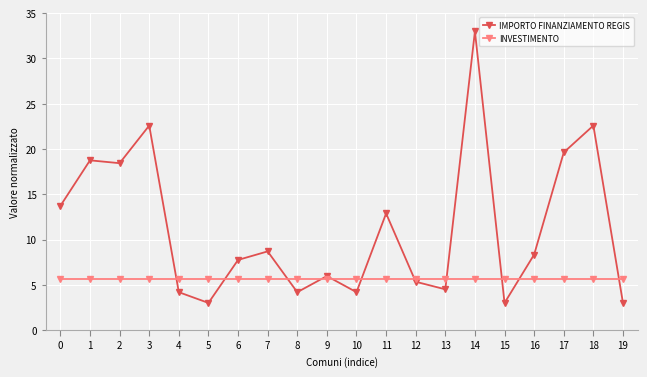

How many lines are shown in the chart?

2